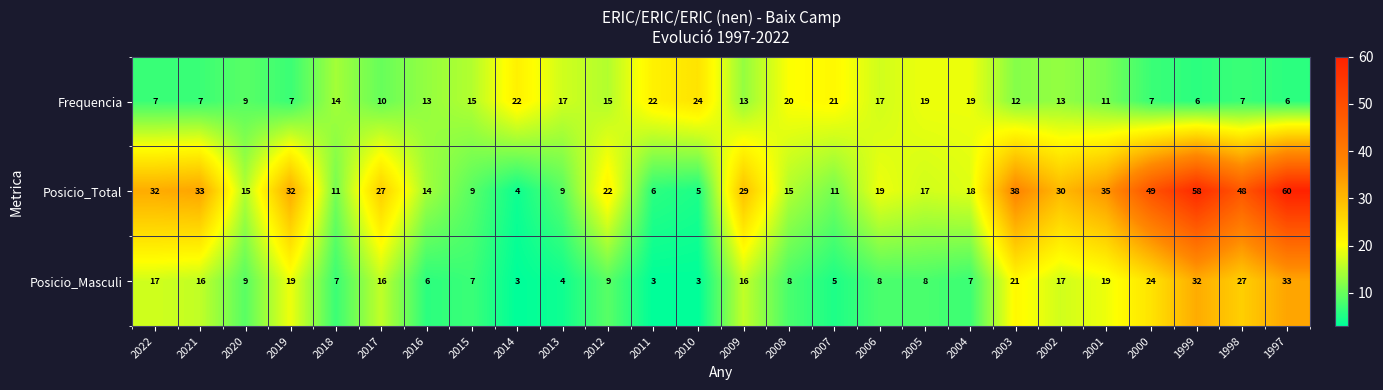

Which series has the widest spread of values?

Posicio_Total